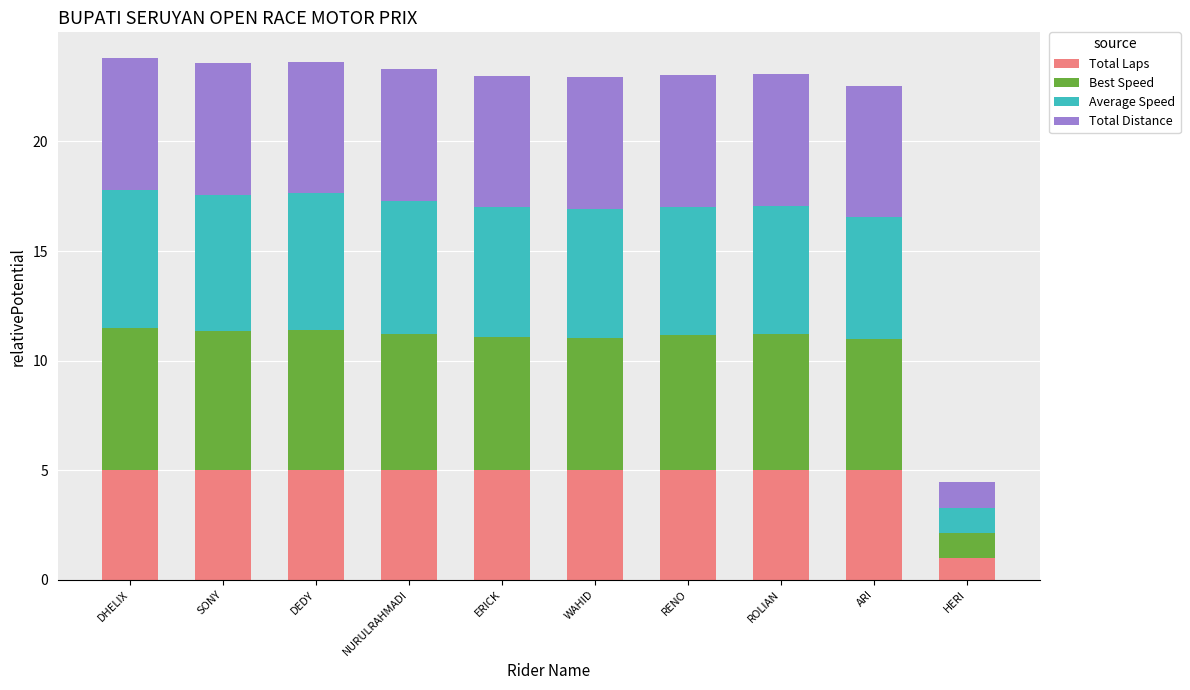

What is the difference between the maximum and minimum values in the Total Laps series?

4.0